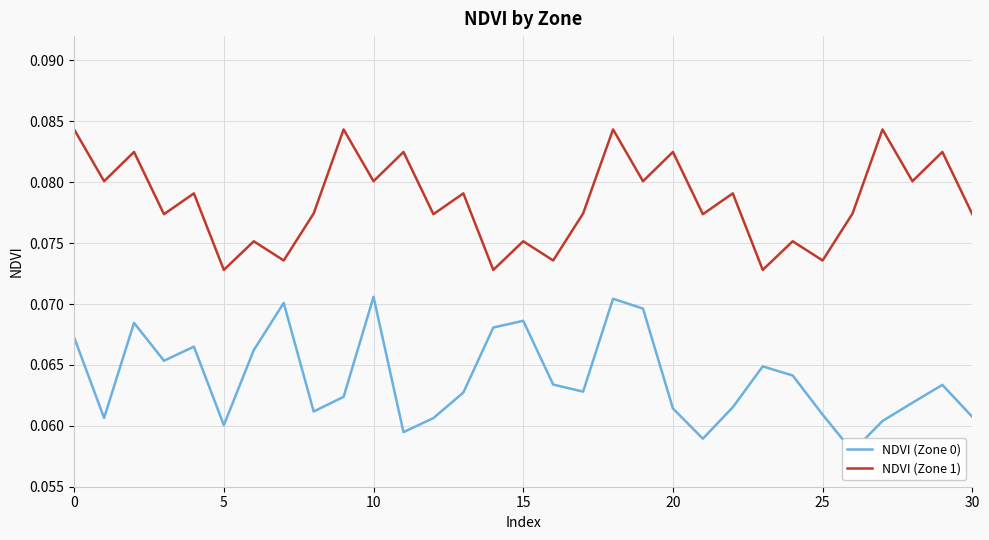

How many series are shown in this chart?

2